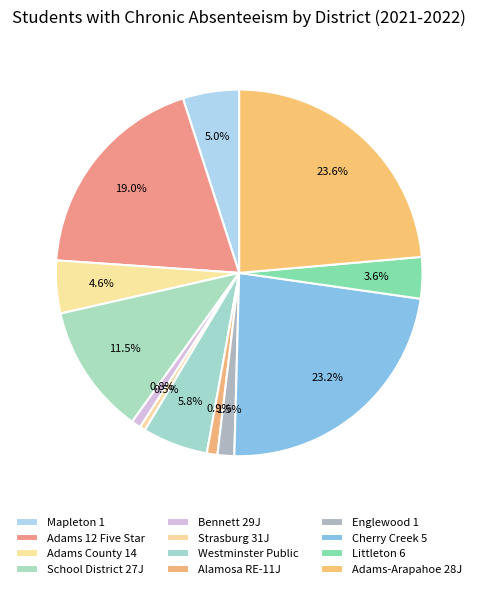

How many slices are in this pie chart?

12